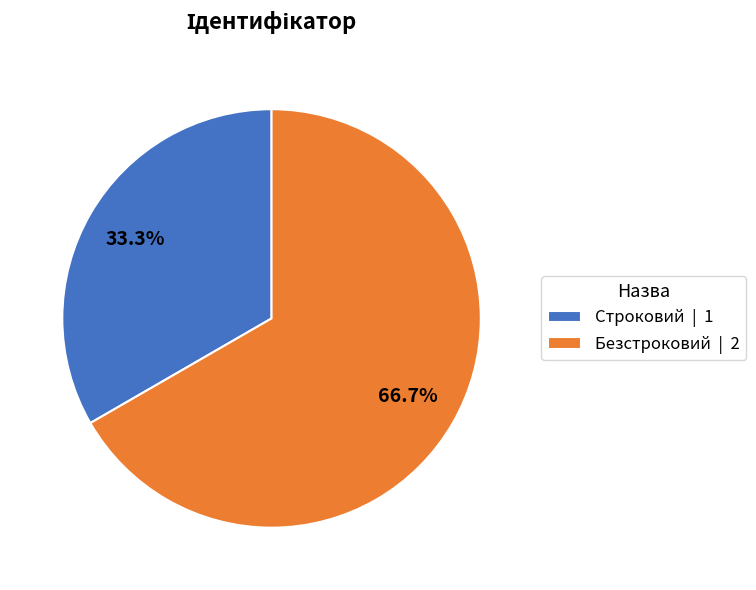

To the nearest percent, what is the difference between the largest and smallest slice percentages?

33%